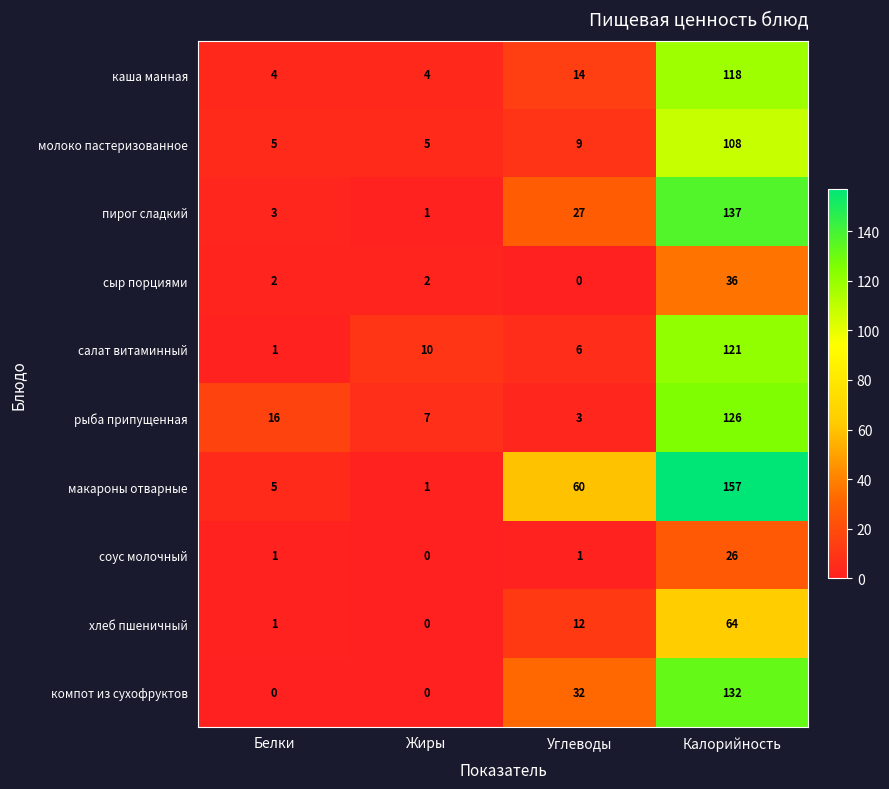

What is the total value across all series at Углеводы?

164